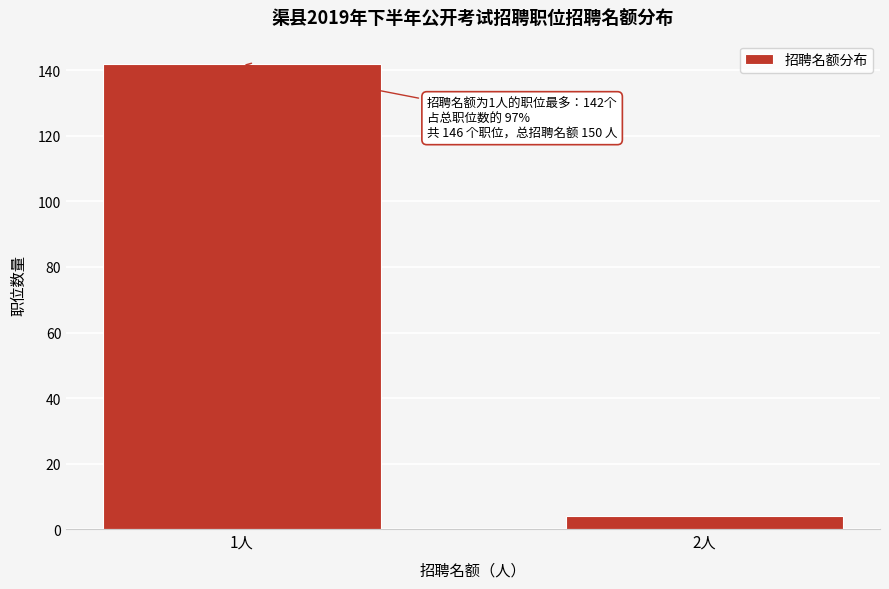

Reading left to right, list all the values displayed in this chart.

142	4